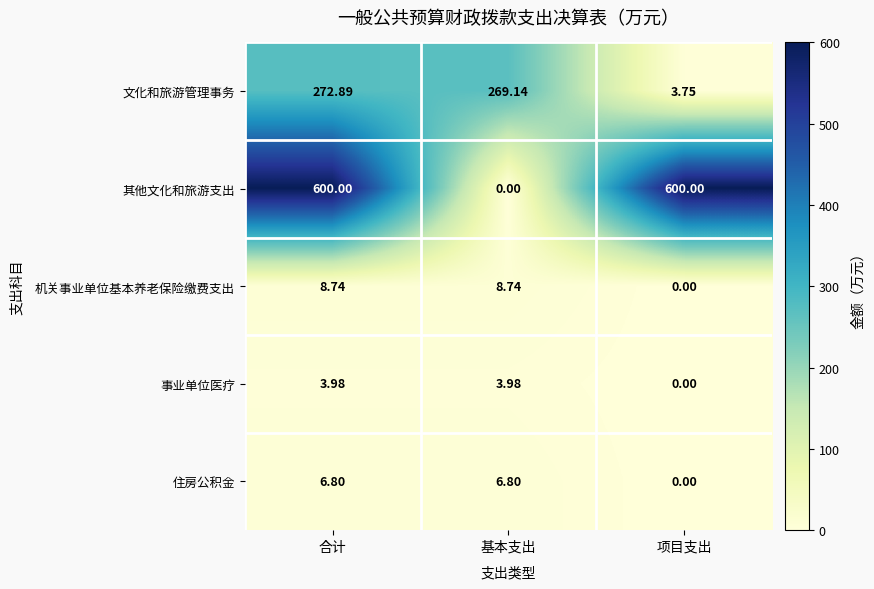

Rank the series at 合计 from lowest to highest value.

事业单位医疗, 住房公积金, 机关事业单位基本养老保险缴费支出, 文化和旅游管理事务, 其他文化和旅游支出